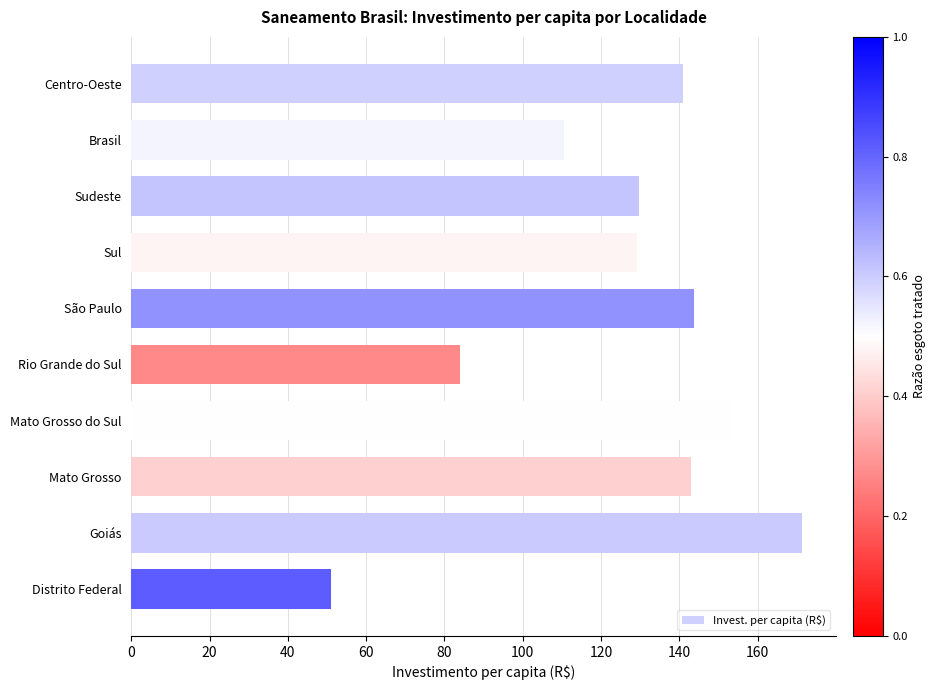

Which category has the lowest value across all series?

Distrito Federal